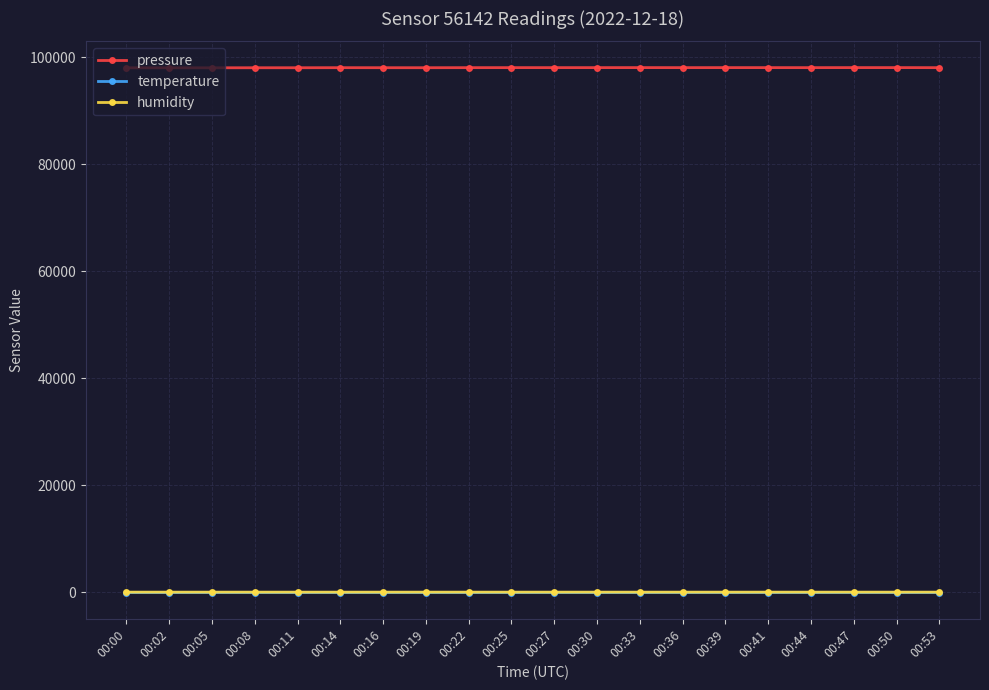

The value of pressure at 00:30 is 98046.0. True or false?

True